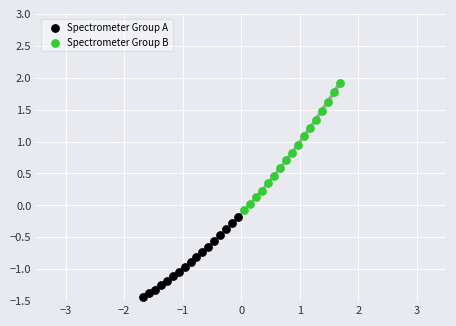

Which series reaches the minimum Y coordinate?

Spectrometer Group A